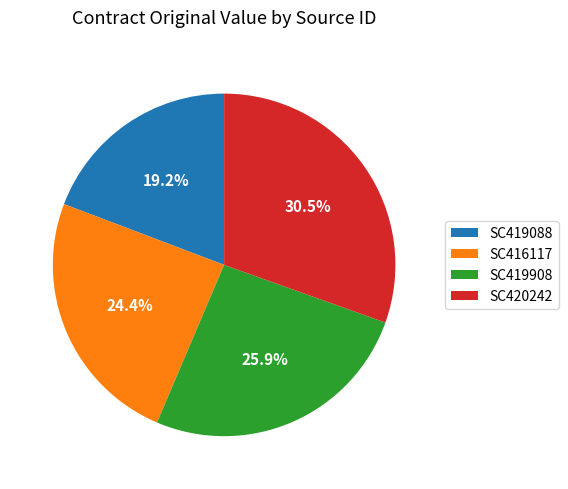

To the nearest percent, what portion does SC419088 represent?

19%